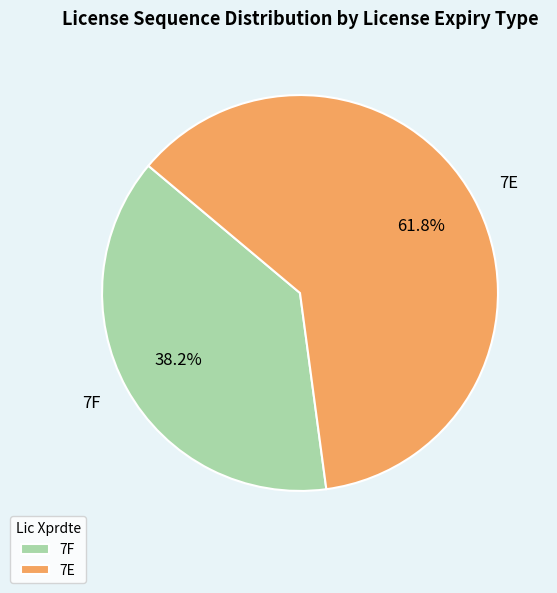

Which category has the biggest portion of the pie?

7E